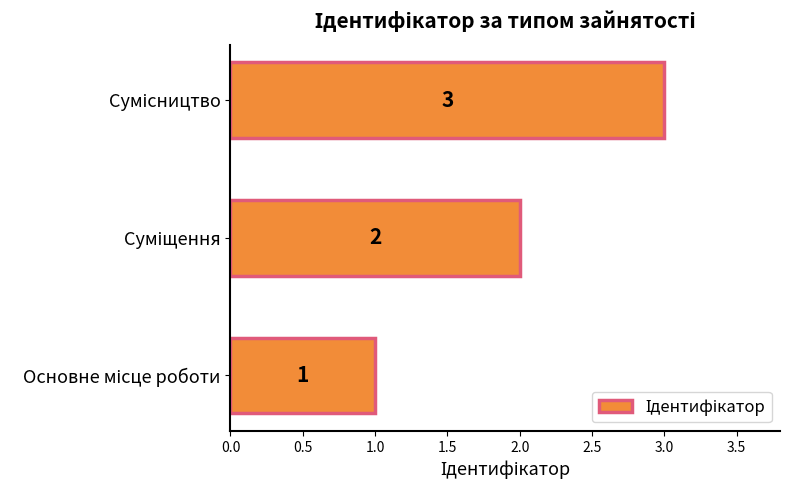

What is the maximum value shown in the chart?

3